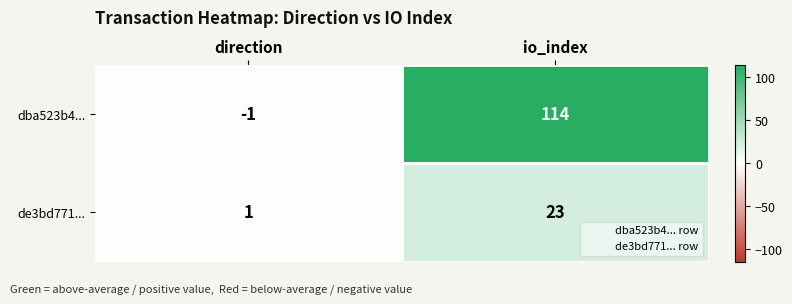

Reading left to right, list all the values displayed in this chart.

dba523b4...: -1	114
de3bd771...: 1	23